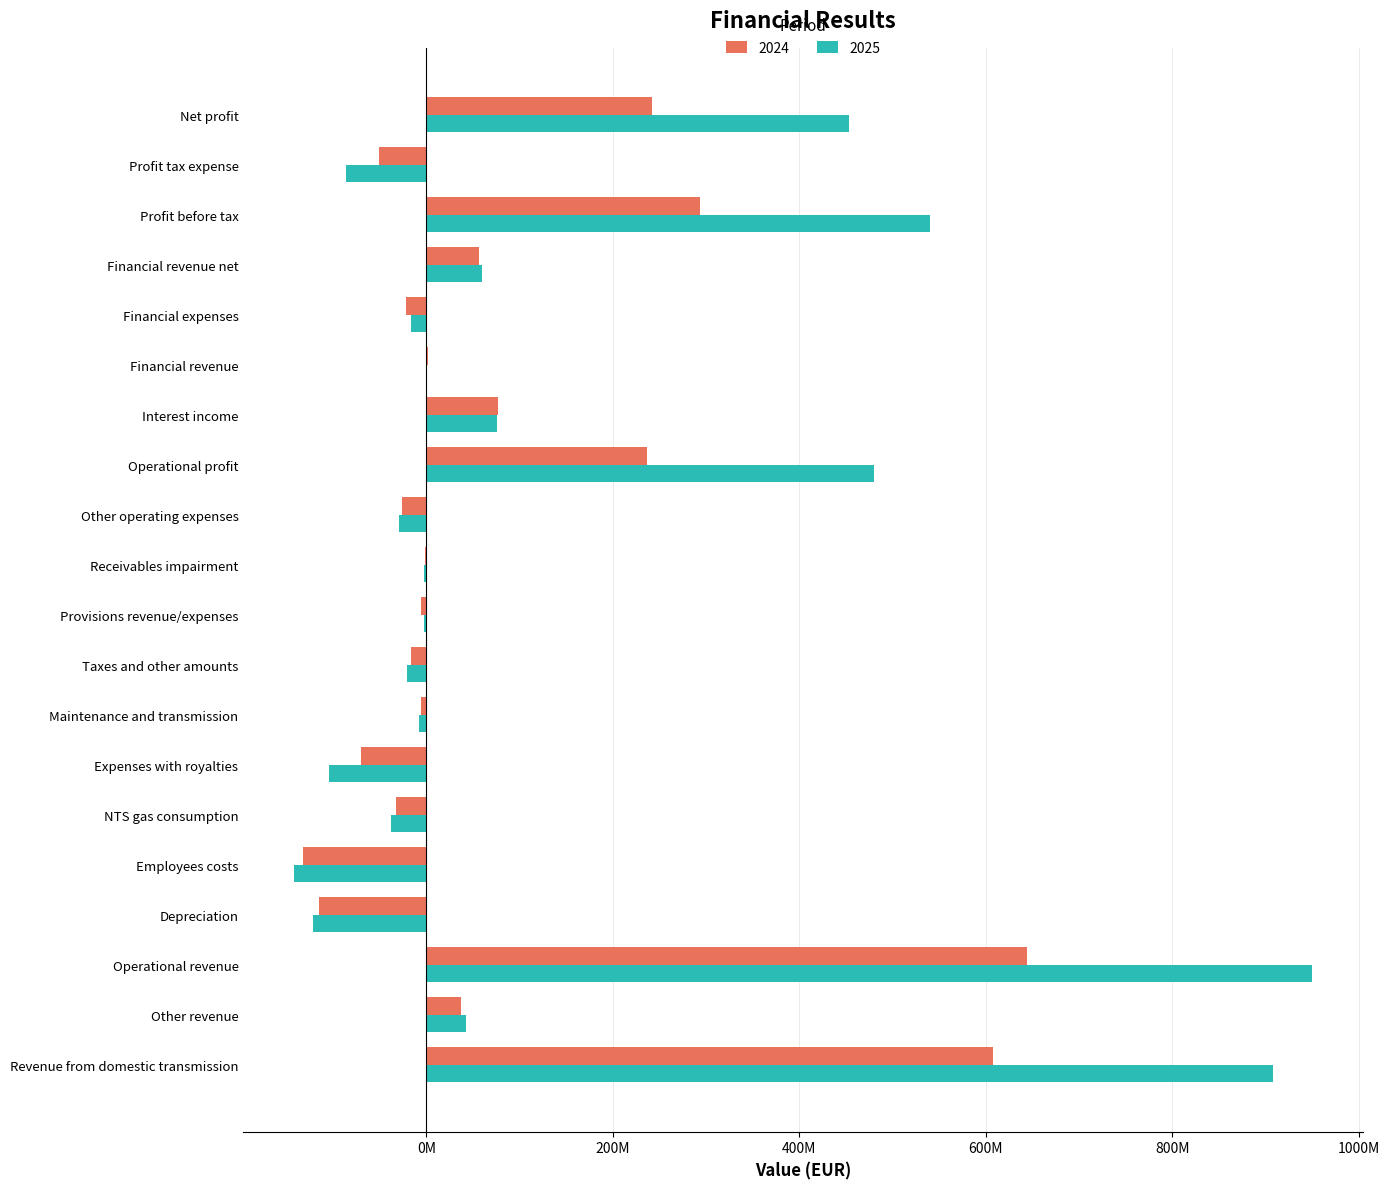

What are all the series names shown in the legend?

2024, 2025